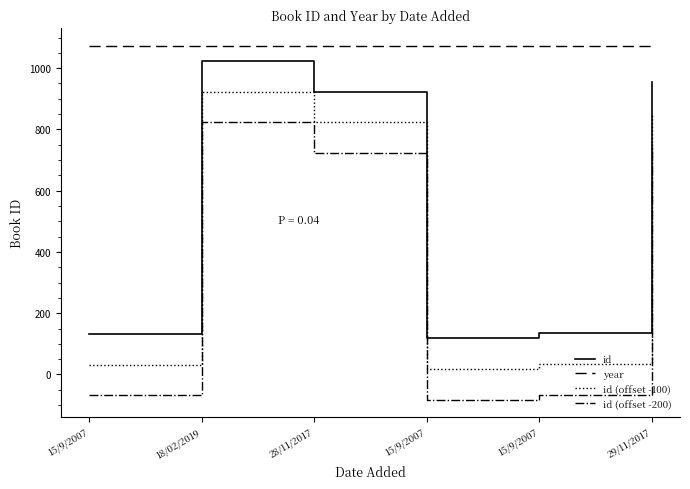

What are all the series names shown in the legend?

id, year, id (offset -100), id (offset -200)